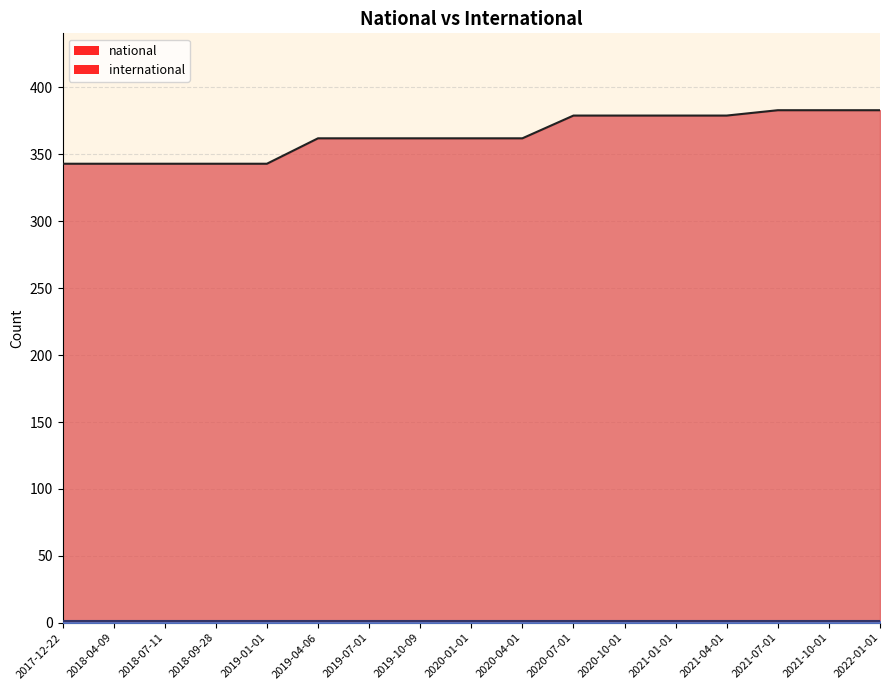

What is the change in value from 2018-09-28 to 2020-04-01?

+19